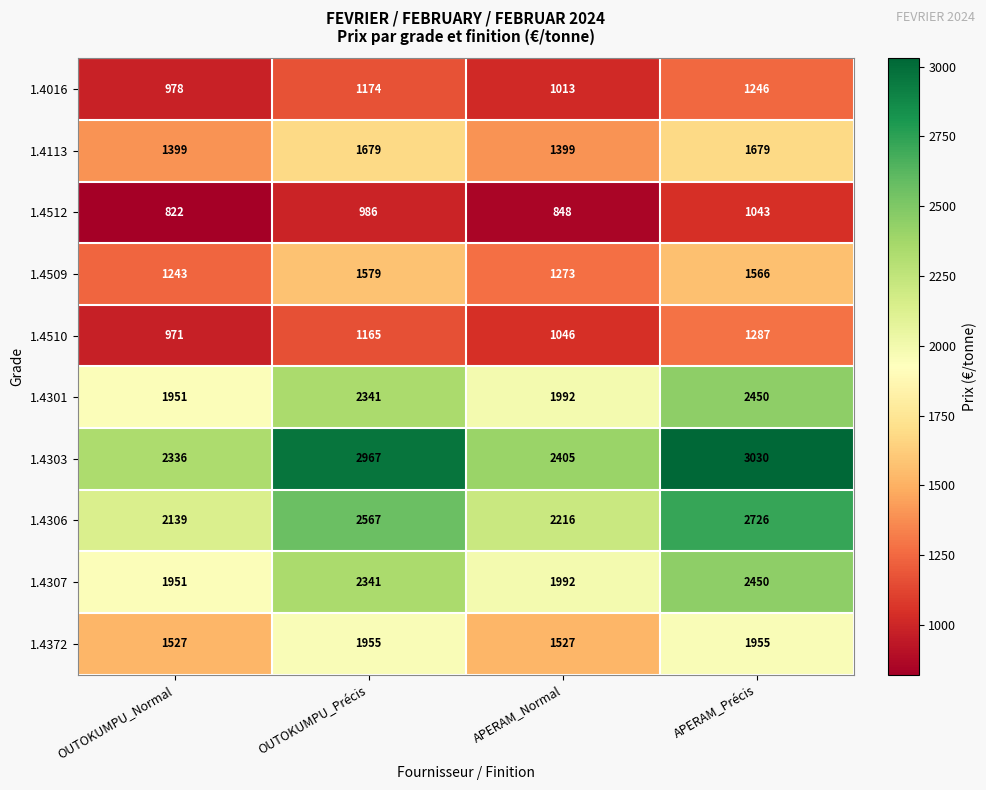

What is the greatest value displayed?

3030